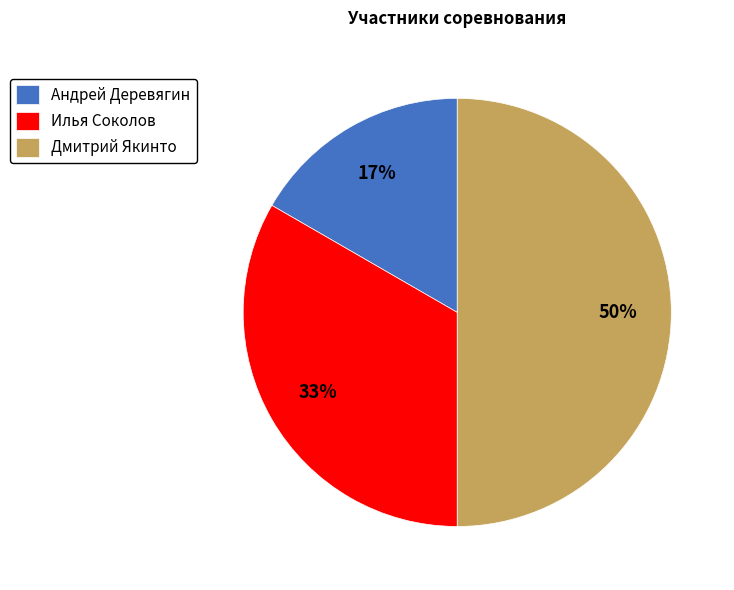

Is it true that Дмитрий Якинто is 63% of the pie?

False